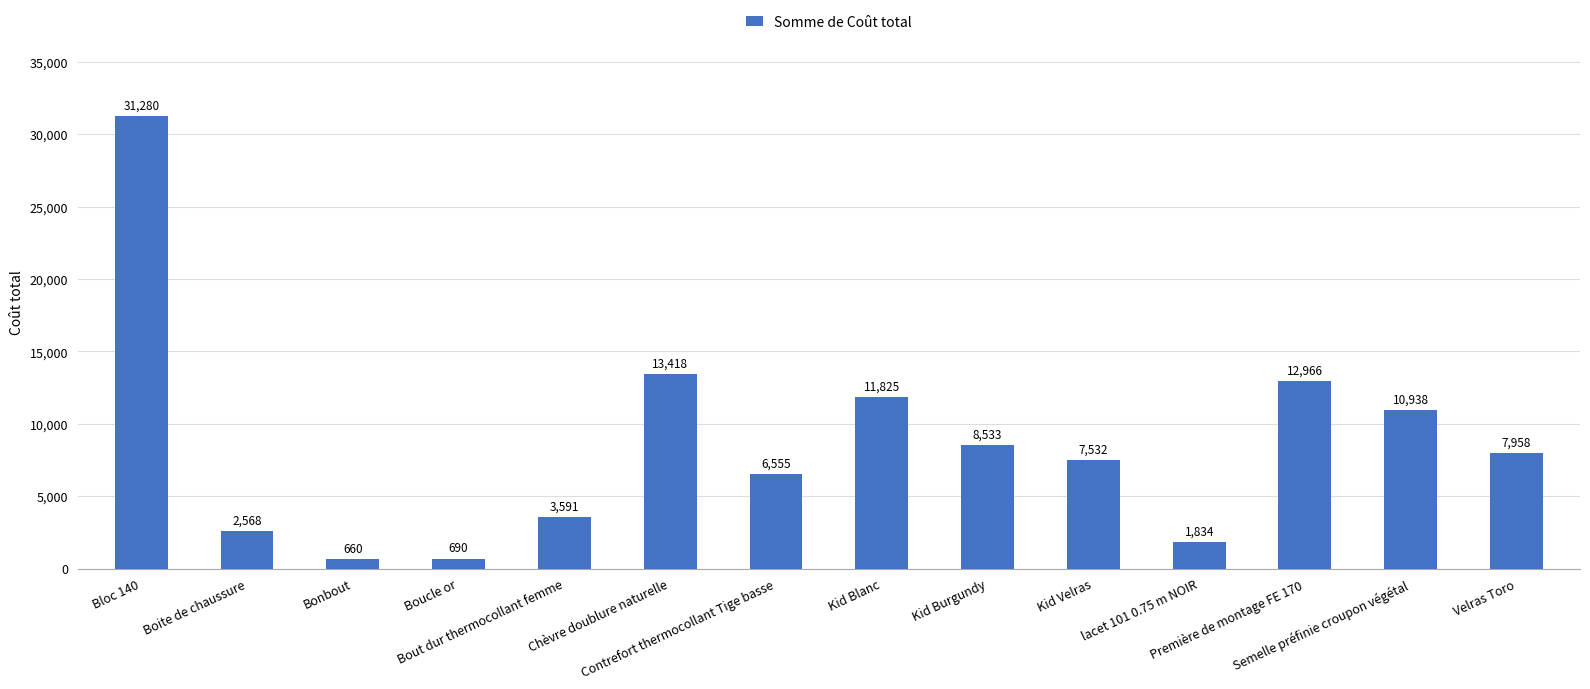

At which category does the chart reach its minimum across all series?

Bonbout